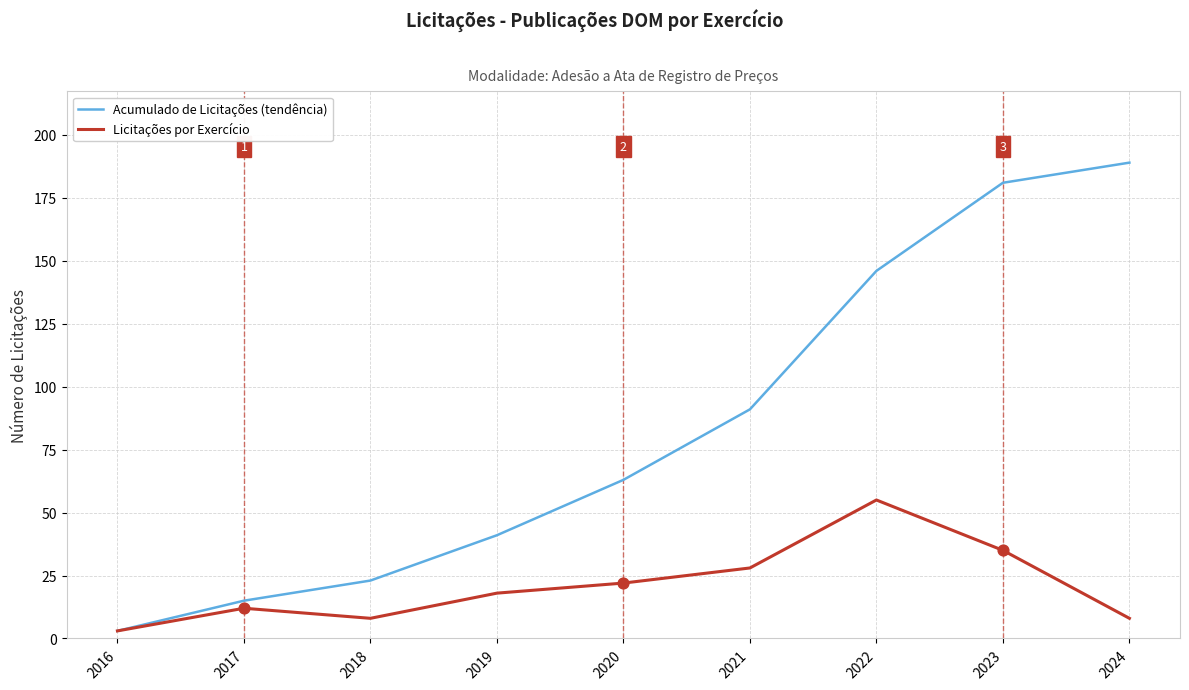

Which series changed the most between 2020 and 2021?

Acumulado de Licitações (tendência)